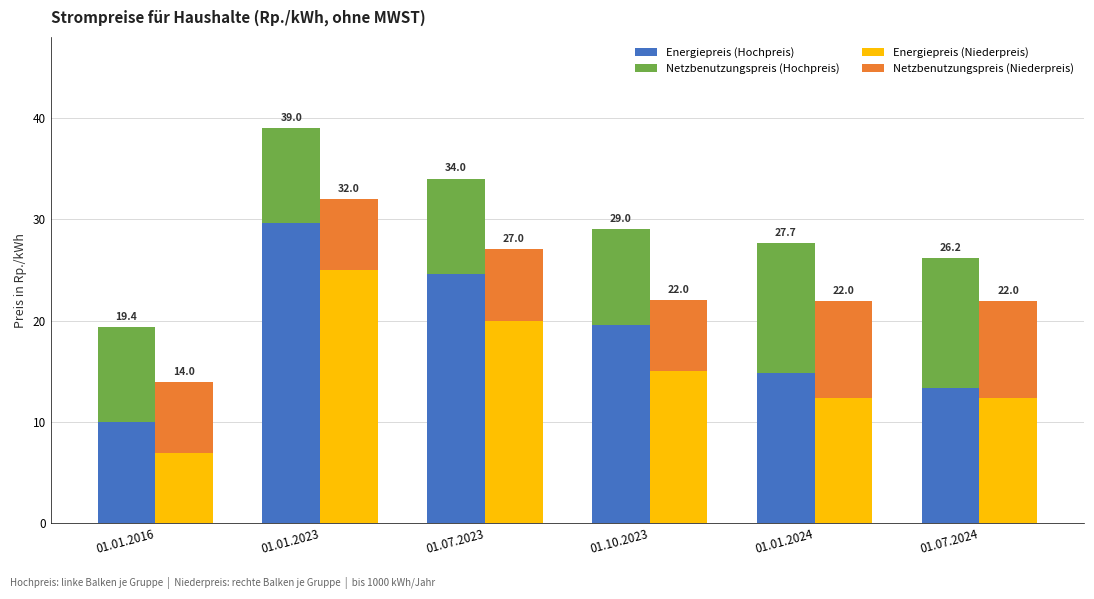

List the series in order of their peak value, highest first.

Energiepreis (Hochpreis), Energiepreis (Niederpreis), Netzbenutzungspreis (Hochpreis), Netzbenutzungspreis (Niederpreis)